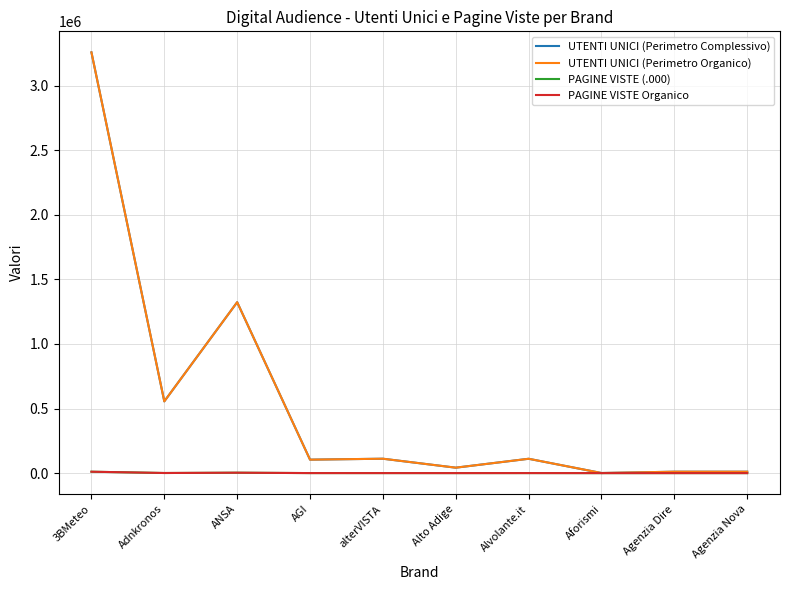

True or false: PAGINE VISTE (.000) has a value of 10819 at 3BMeteo.

True